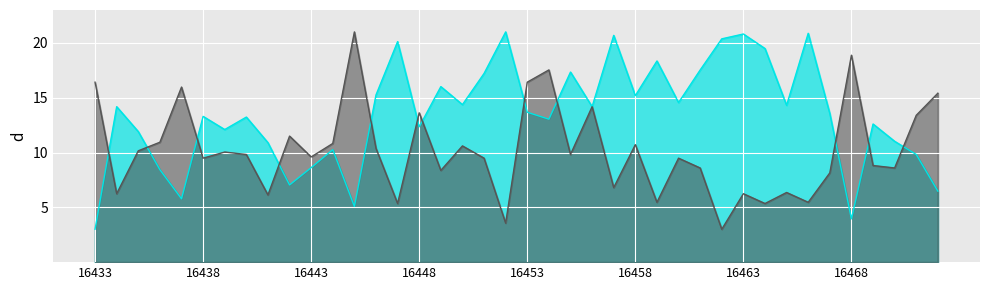

Reading right to left, list all the values displayed in this chart.

col_516: 6.5	9.8	11.0	12.6	3.9	13.5	20.9	14.3	19.5	20.8	20.4	17.5	14.6	18.3	15.2	20.7	14.2	17.3	13.0	13.7	21.0	17.2	14.4	16.0	12.3	20.1	15.3	5.1	10.3	8.6	7.0	10.9	13.2	12.1	13.3	5.8	8.4	11.9	14.2	3.0
col_517: 15.4	13.4	8.6	8.8	18.9	8.1	5.5	6.4	5.3	6.2	3.0	8.6	9.5	5.5	10.7	6.8	14.2	9.8	17.5	16.4	3.6	9.5	10.6	8.4	13.6	5.3	10.4	21.0	10.8	9.6	11.5	6.1	9.8	10.0	9.5	16.0	10.9	10.2	6.2	16.4